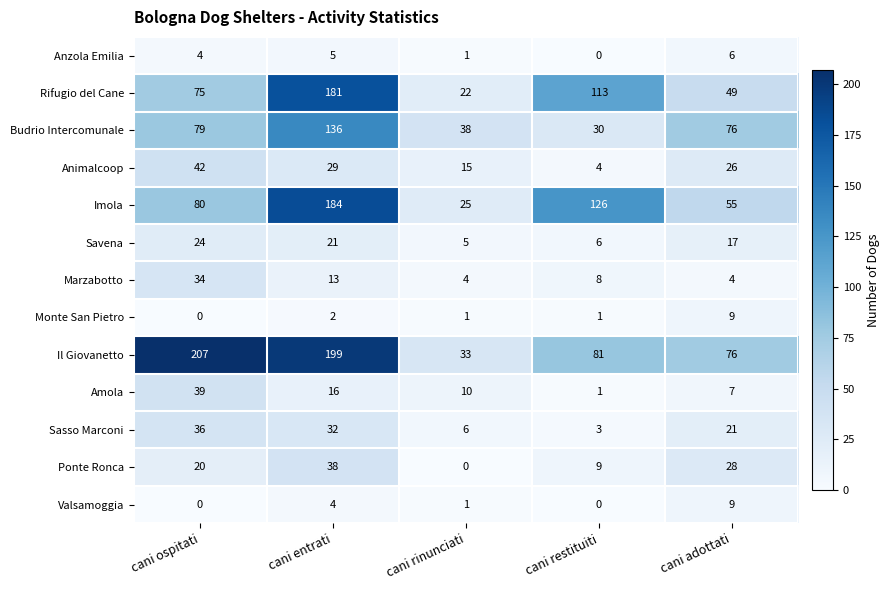

List the labels in order of Amola value, largest first.

cani ospitati, cani entrati, cani rinunciati, cani adottati, cani restituiti